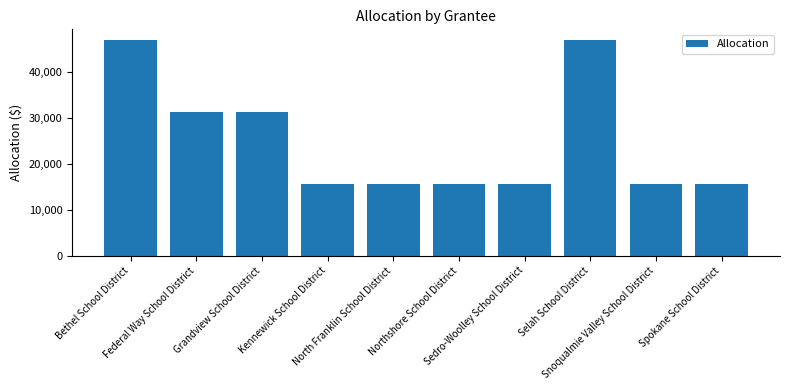

Reading left to right, what are all the values shown in this chart?

Bethel School District=46875	Federal Way School District=31250	Grandview School District=31250	Kennewick School District=15625	North Franklin School District=15625	Northshore School District=15625	Sedro-Woolley School District=15625	Selah School District=46875	Snoqualmie Valley School District=15625	Spokane School District=15625